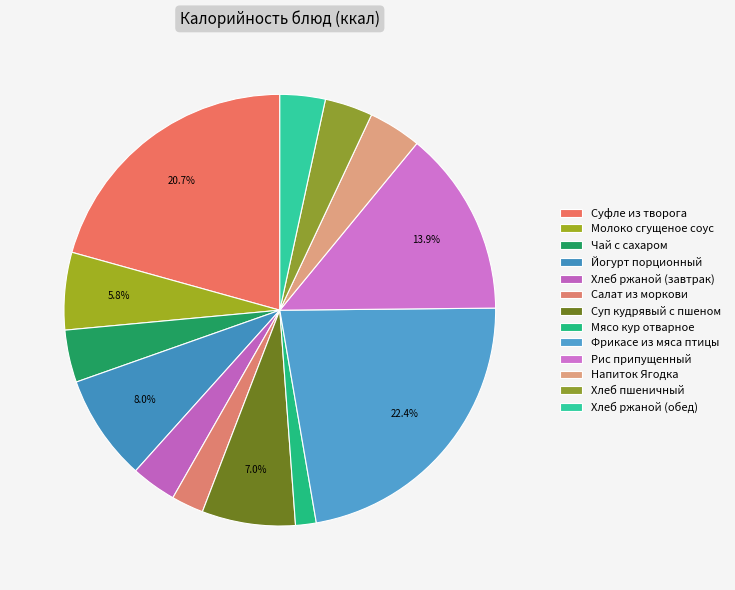

Does Хлеб ржаной (обед) account for over 50% of the chart?

No